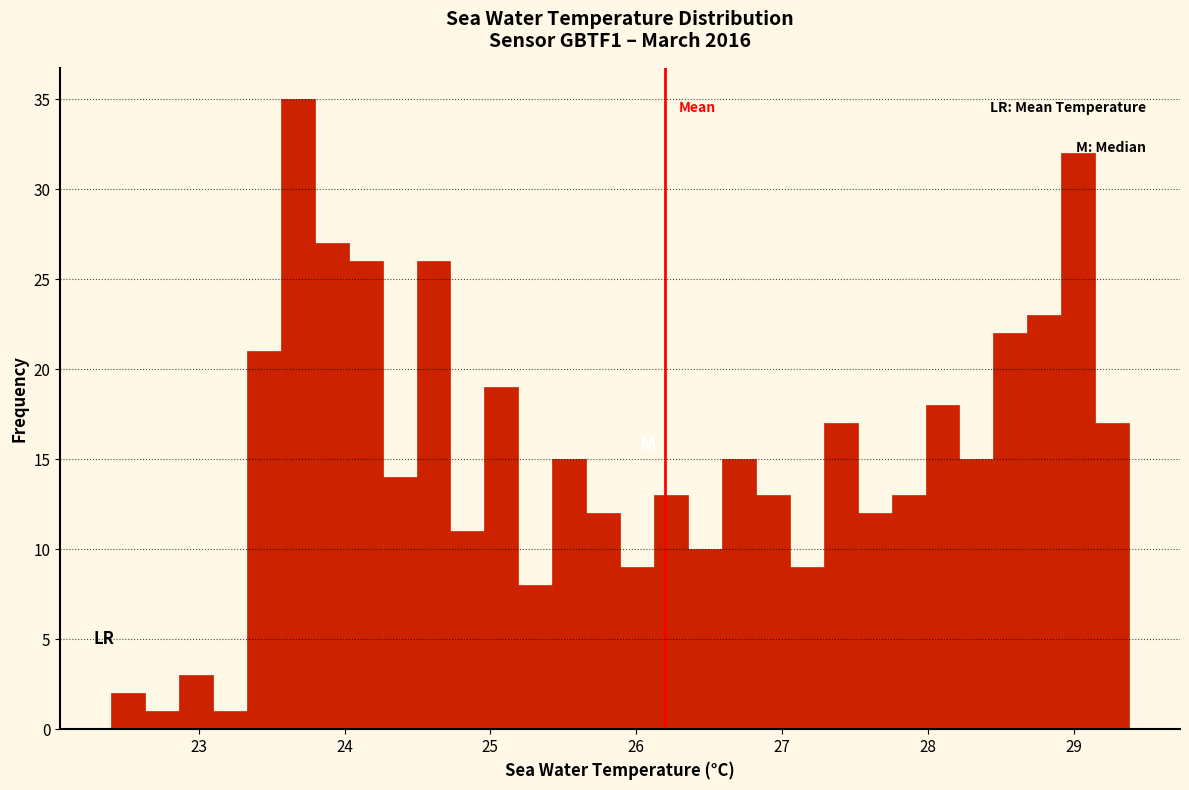

Read against the x-axis, roughly where is the centre of the tallest bar?

23.7